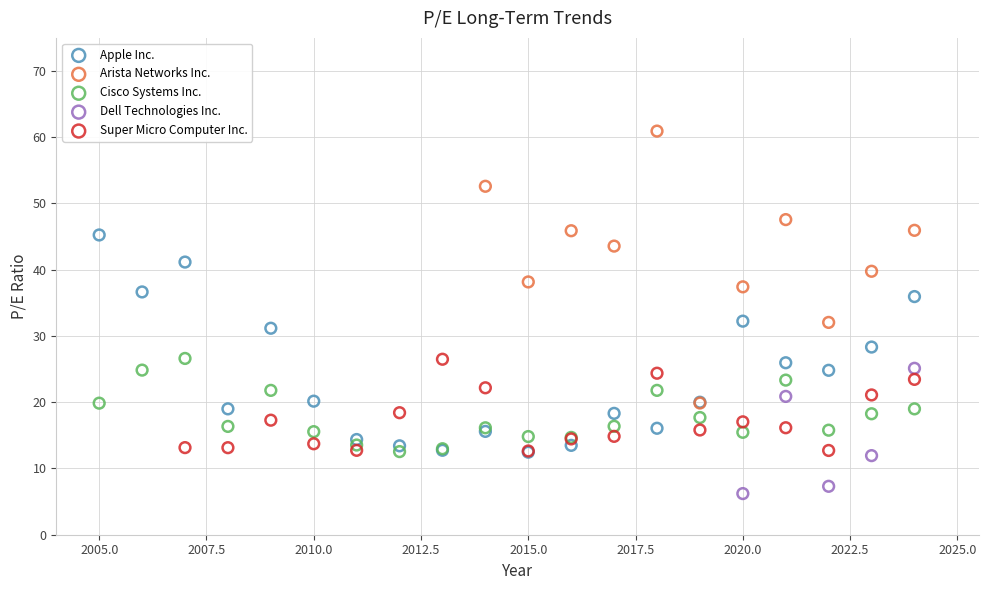

Which series has the widest spread of Y values?

Arista Networks Inc.